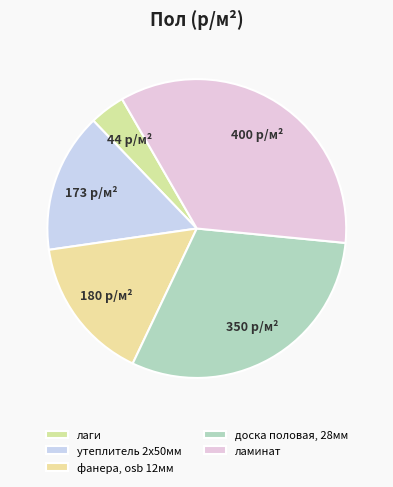

Is it true that фанера, osb 12мм is 16% of the pie?

True